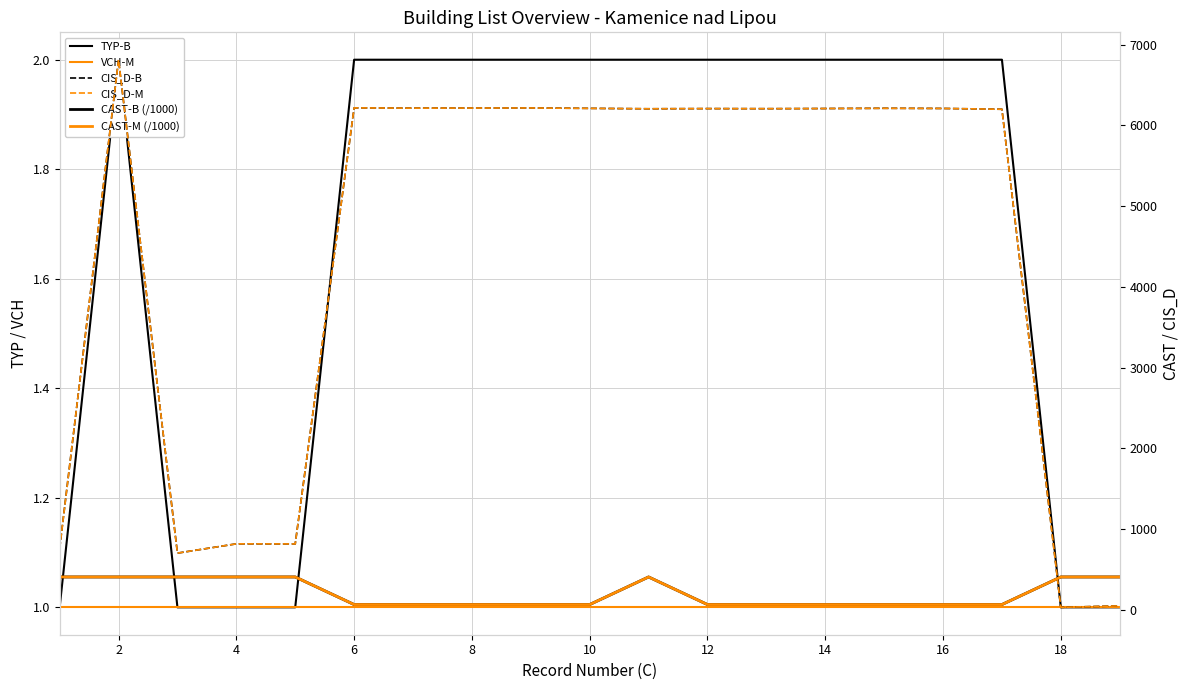

What is the spread (max minus min) of values at 16?

6216.0